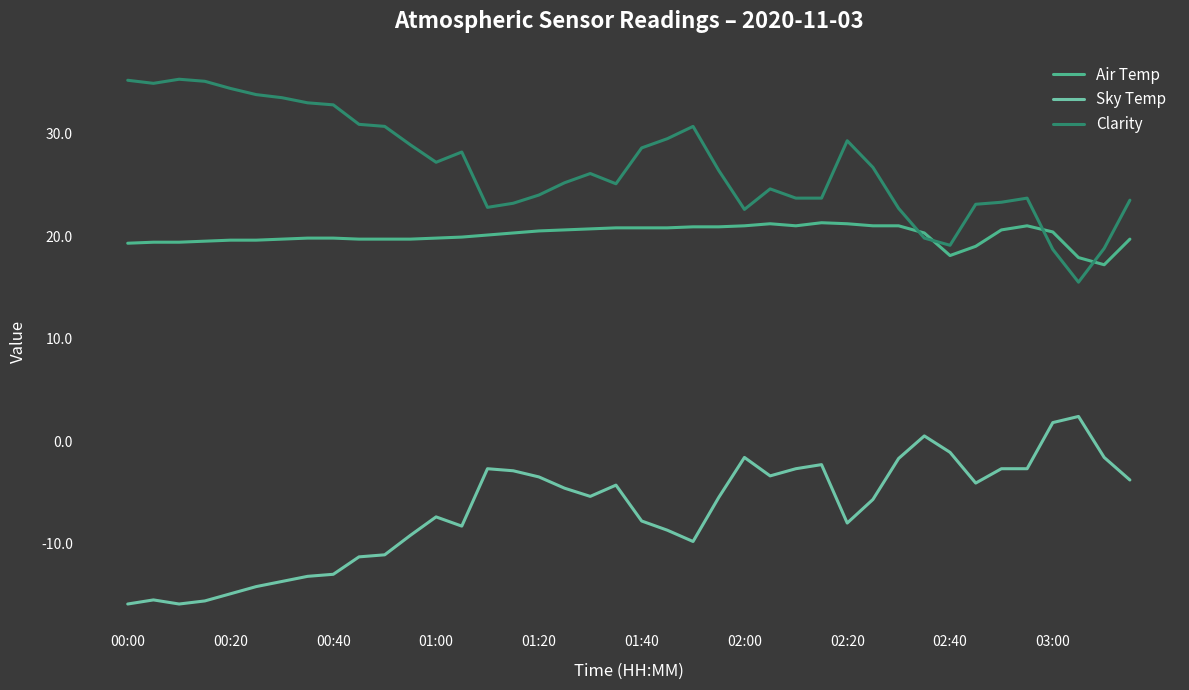

True or false: Sky Temp and Air Temp cross at least once.

False